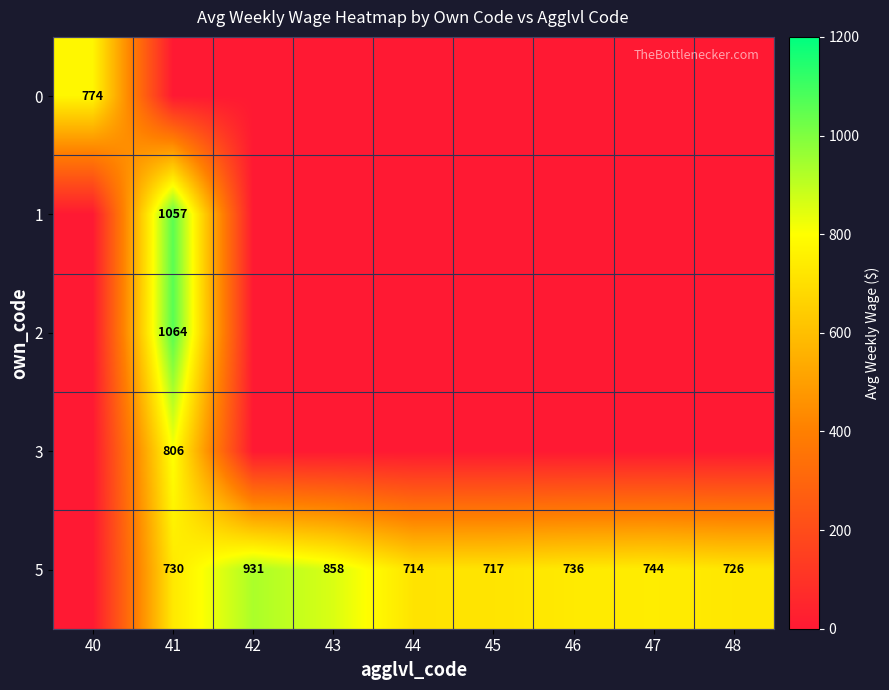

Count the number of categories in the chart.

9